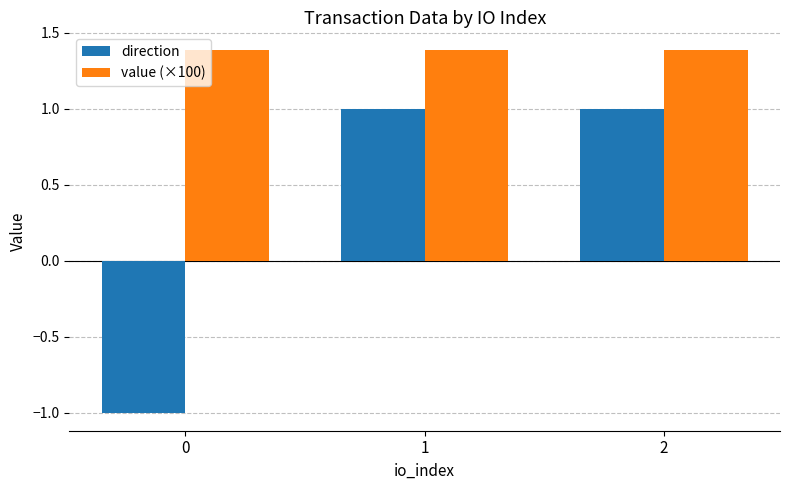

Which series has the largest total across all categories?

value (×100)